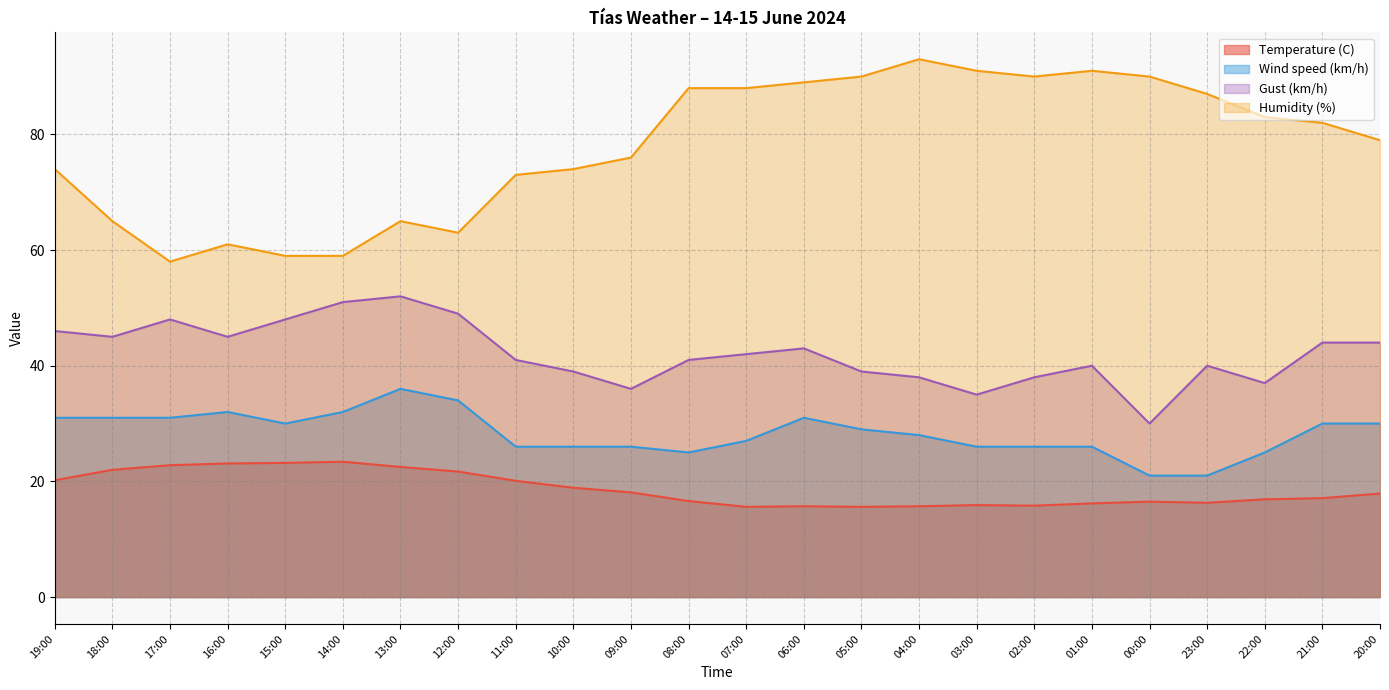

At which label is Wind speed (km/h) closest to 28?

04:00